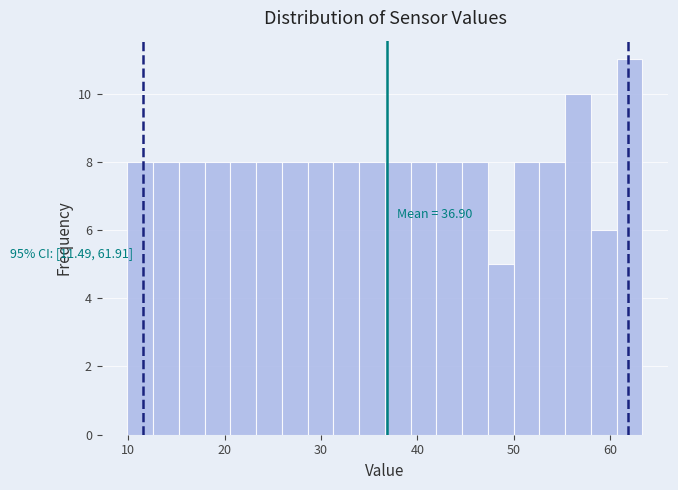

Around what value on the x-axis is the tallest bar? Give the approximate position of its centre, as read against the axis.

62